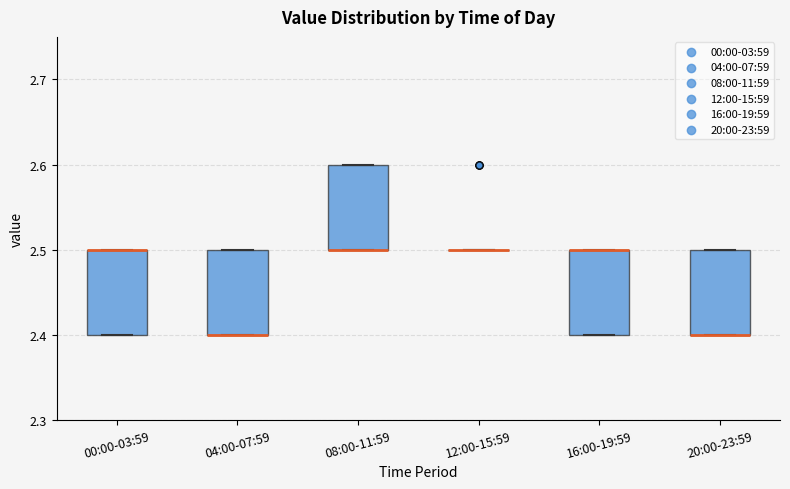

Reading left to right, transcribe this box plot: for each box, give where its median line is, the range the box spans, and where its two whiskers end, as read against the y-axis. The values are not printed on the chart, so give them approximately, as read against the axis.

00:00-03:59: median 2.5 (drawn on the box's upper edge), box 2.4 to 2.5, whiskers 2.4 to 2.5
04:00-07:59: median 2.4 (drawn on the box's lower edge), box 2.4 to 2.5, whiskers 2.4 to 2.5
08:00-11:59: median 2.5 (drawn on the box's lower edge), box 2.5 to 2.6, whiskers 2.5 to 2.6
12:00-15:59: box collapsed to a line at 2.5, whiskers 2.5 to 2.5
16:00-19:59: median 2.5 (drawn on the box's upper edge), box 2.4 to 2.5, whiskers 2.4 to 2.5
20:00-23:59: median 2.4 (drawn on the box's lower edge), box 2.4 to 2.5, whiskers 2.4 to 2.5